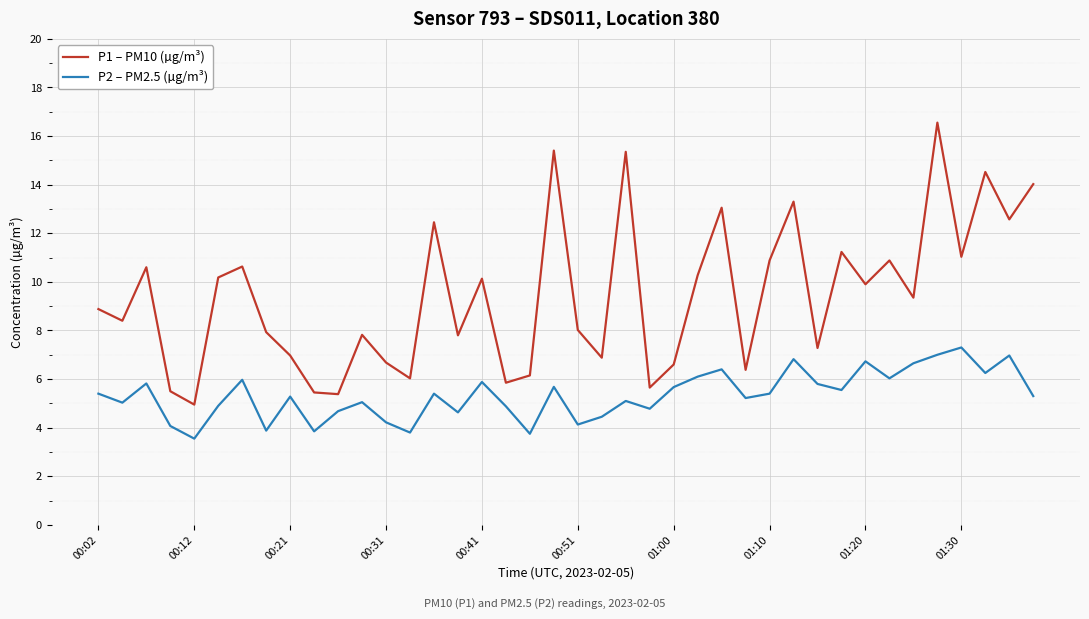

Which series has the widest spread of values?

P1 – PM10 (µg/m³)